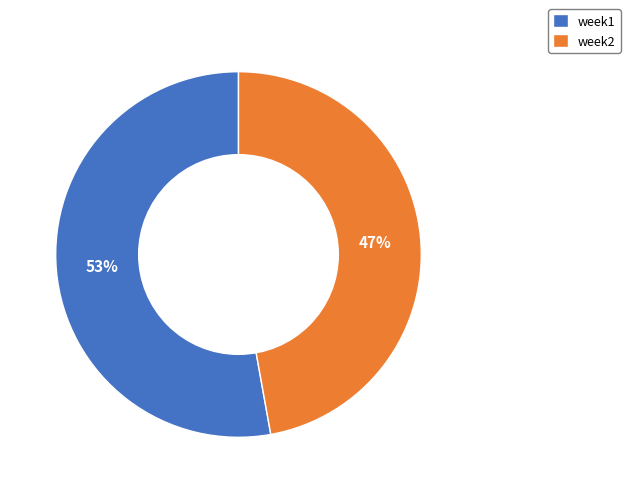

Is it true that week1 is 53% of the pie?

True